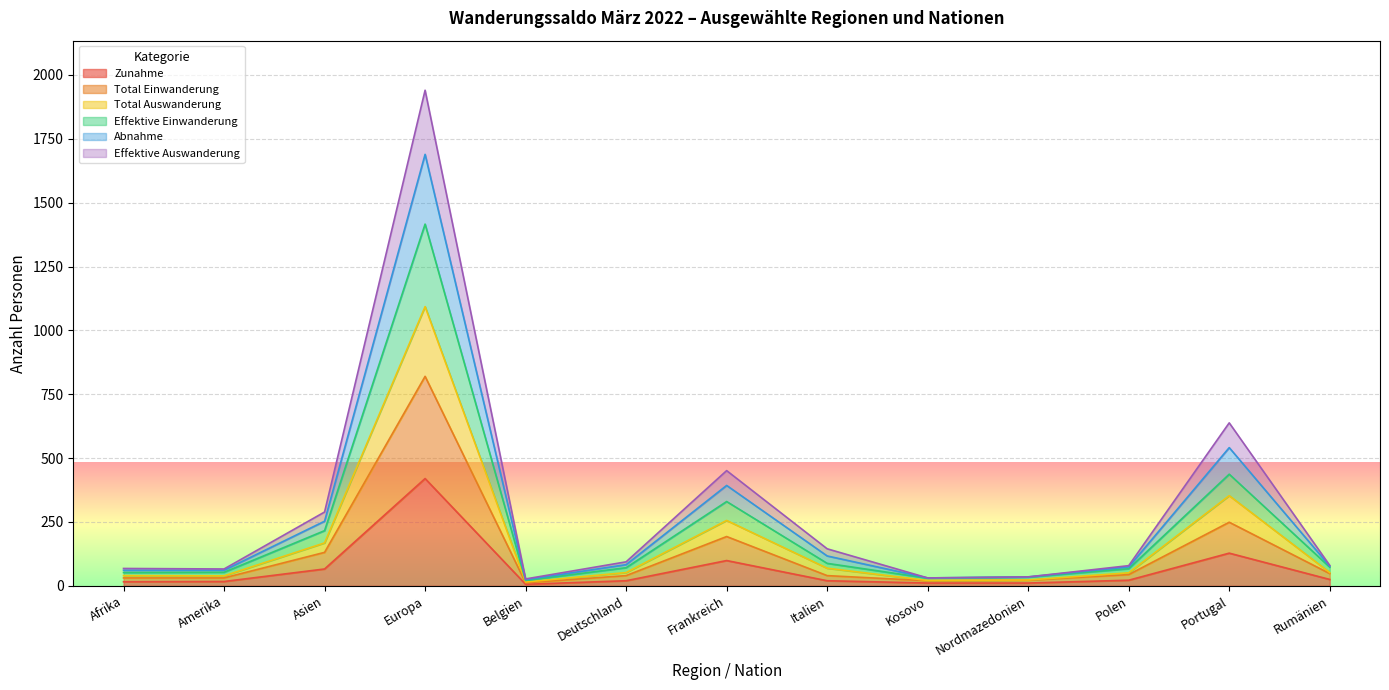

How many data points in Effektive Einwanderung are above 71?

6